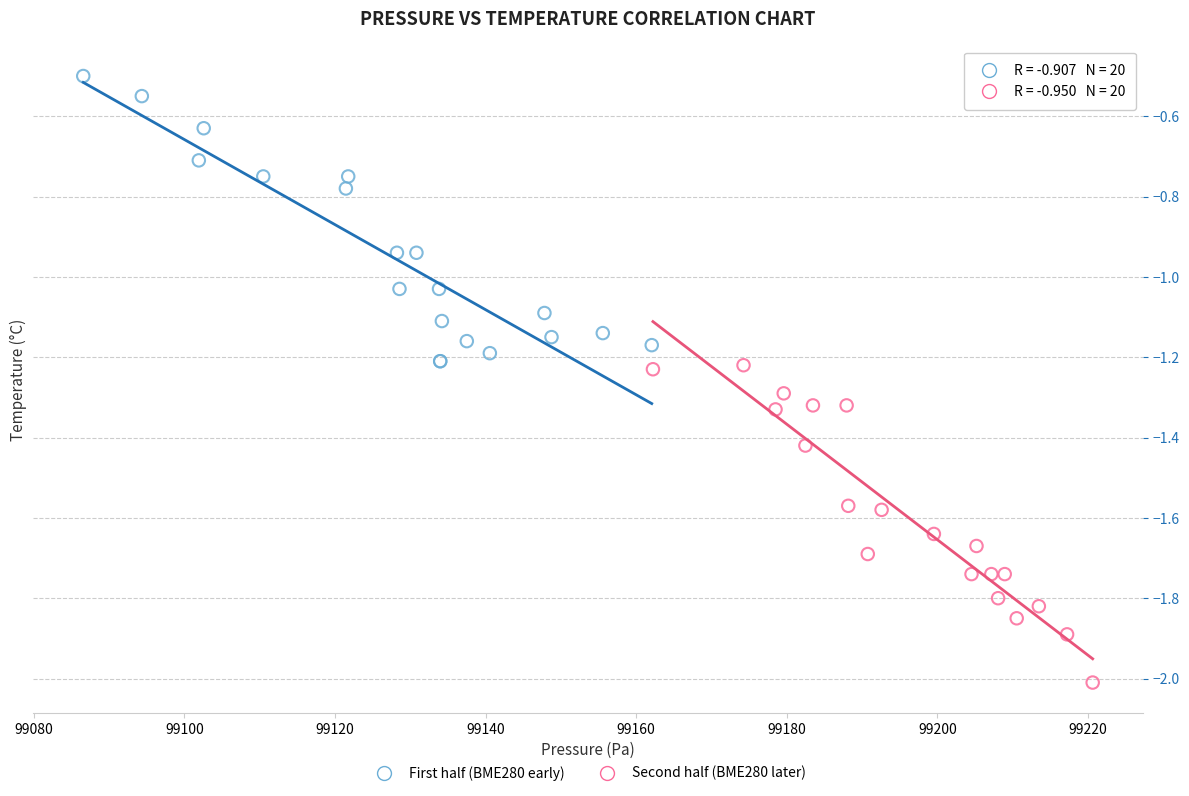

Which series reaches the maximum Y coordinate?

First half (BME280 early)